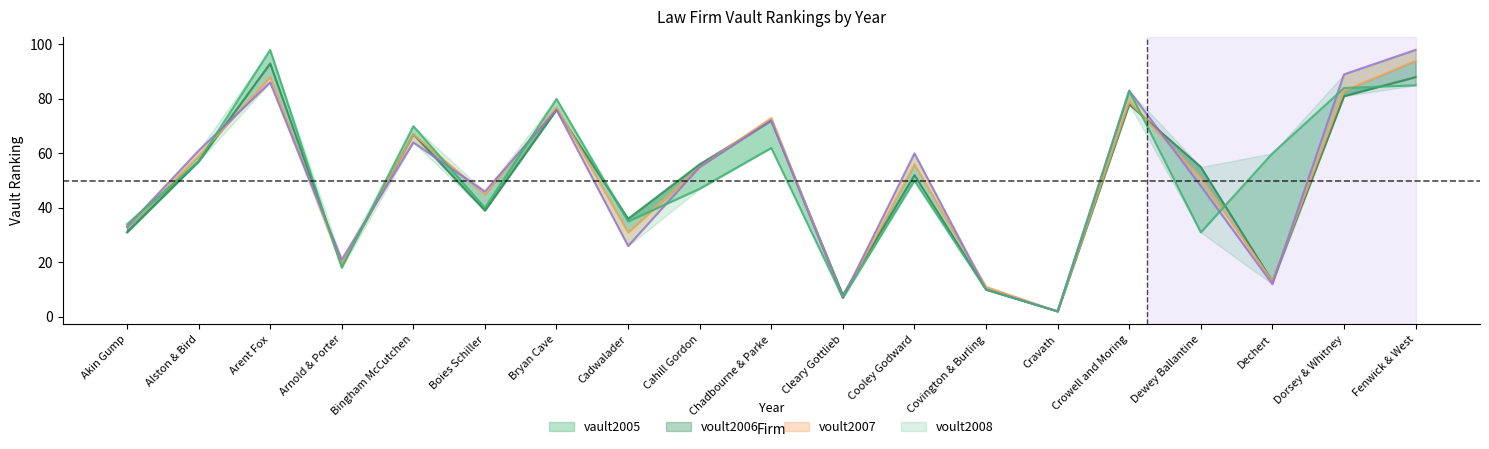

After their last crossing, which series has the higher values: vault2005 or voult2007?

voult2007